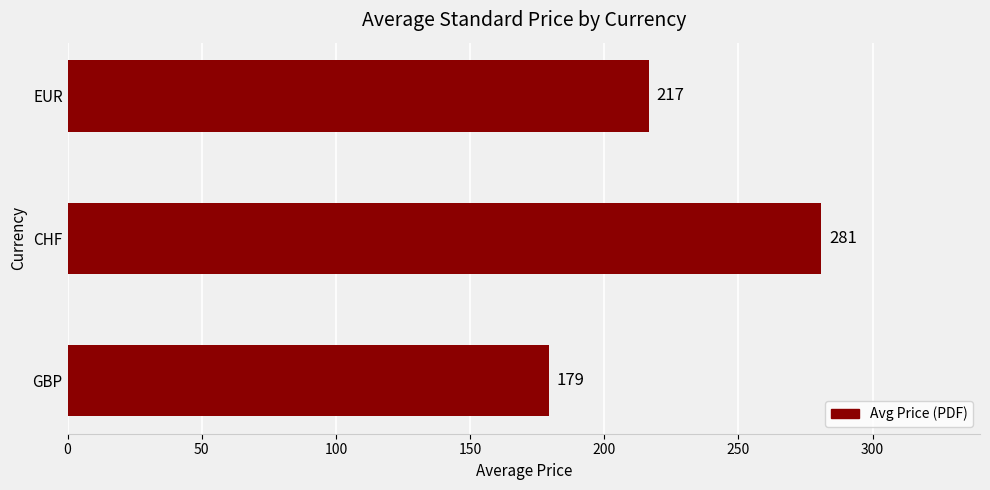

Approximately how many times larger is the value at GBP compared to EUR?

0.8